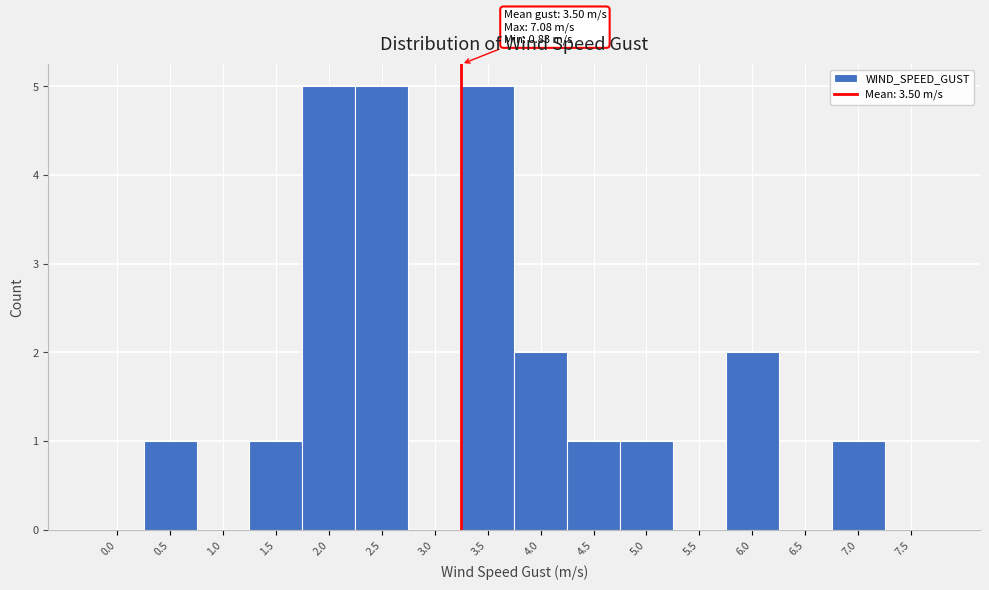

Reading left to right, extract all data points from this chart.

0.0=0	0.5=1	1.0=0	1.5=1	2.0=5	2.5=5	3.0=0	3.5=5	4.0=2	4.5=1	5.0=1	5.5=0	6.0=2	6.5=0	7.0=1	7.5=0